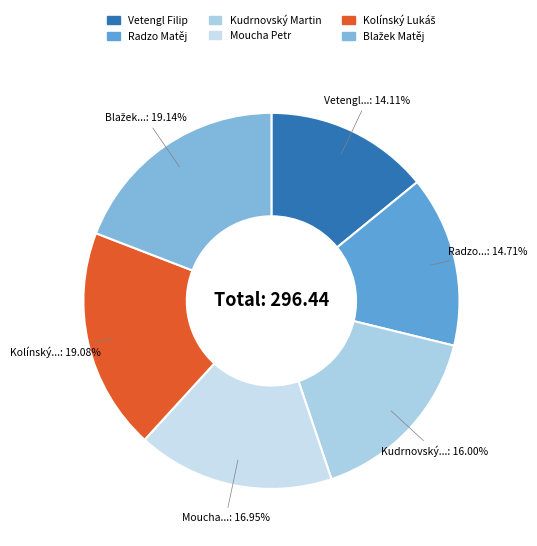

How much of the chart is everything except Vetengl Filip?

85.9%